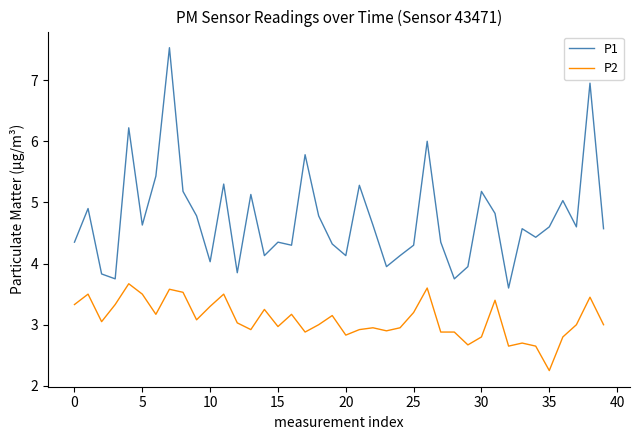

Which series has the widest spread of values?

P1